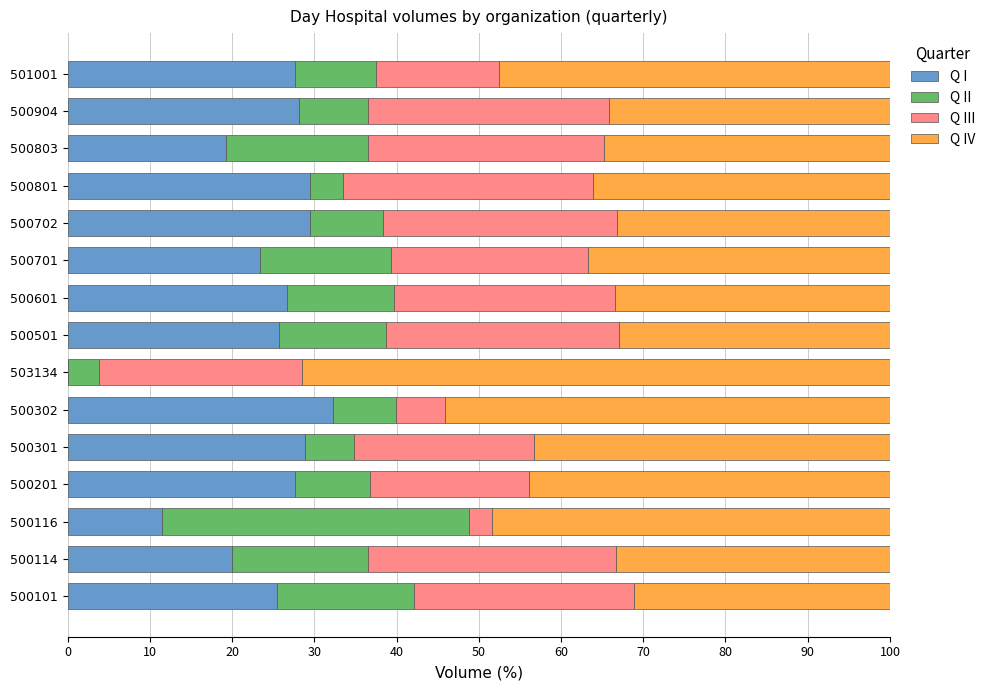

Is it true that Q I equals 20.0 at 500114?

True